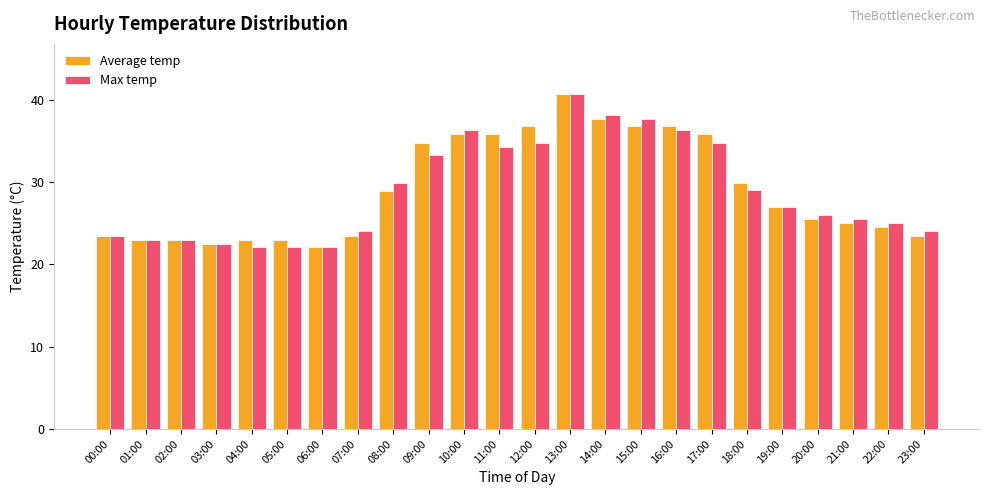

At which label is Max temp closest to 31?

08:00